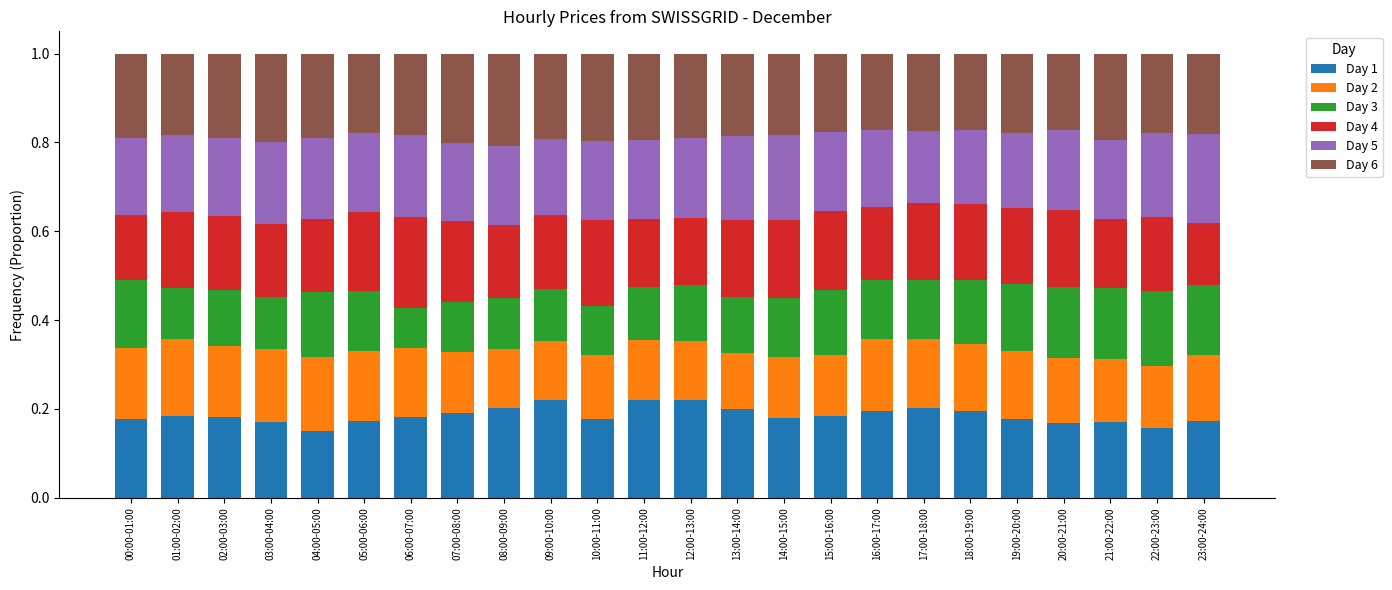

What is the total value across all series at 11:00-12:00?

1.0